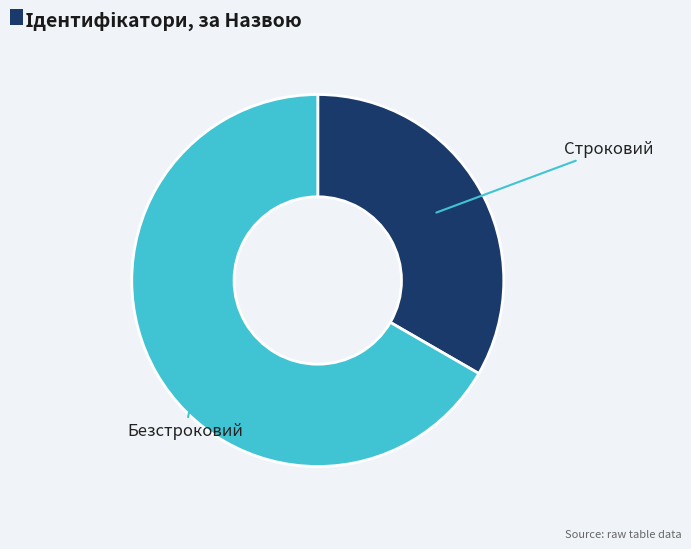

Does any single category account for the majority?

Yes